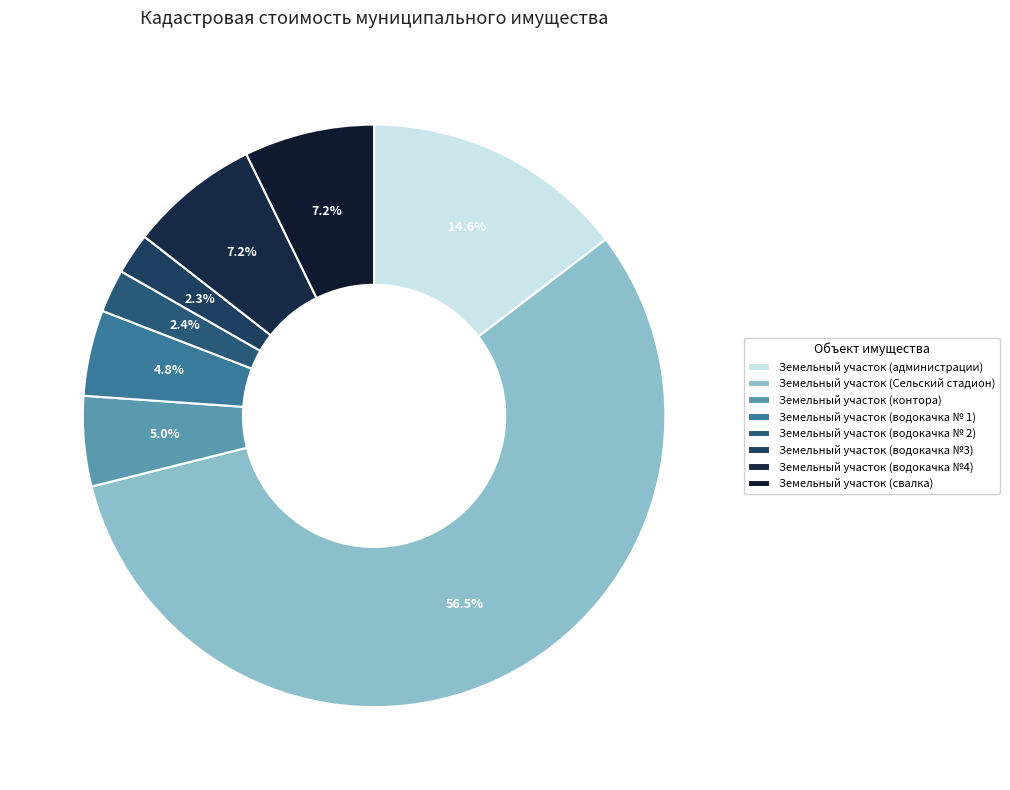

Count the number of slices in the pie.

8